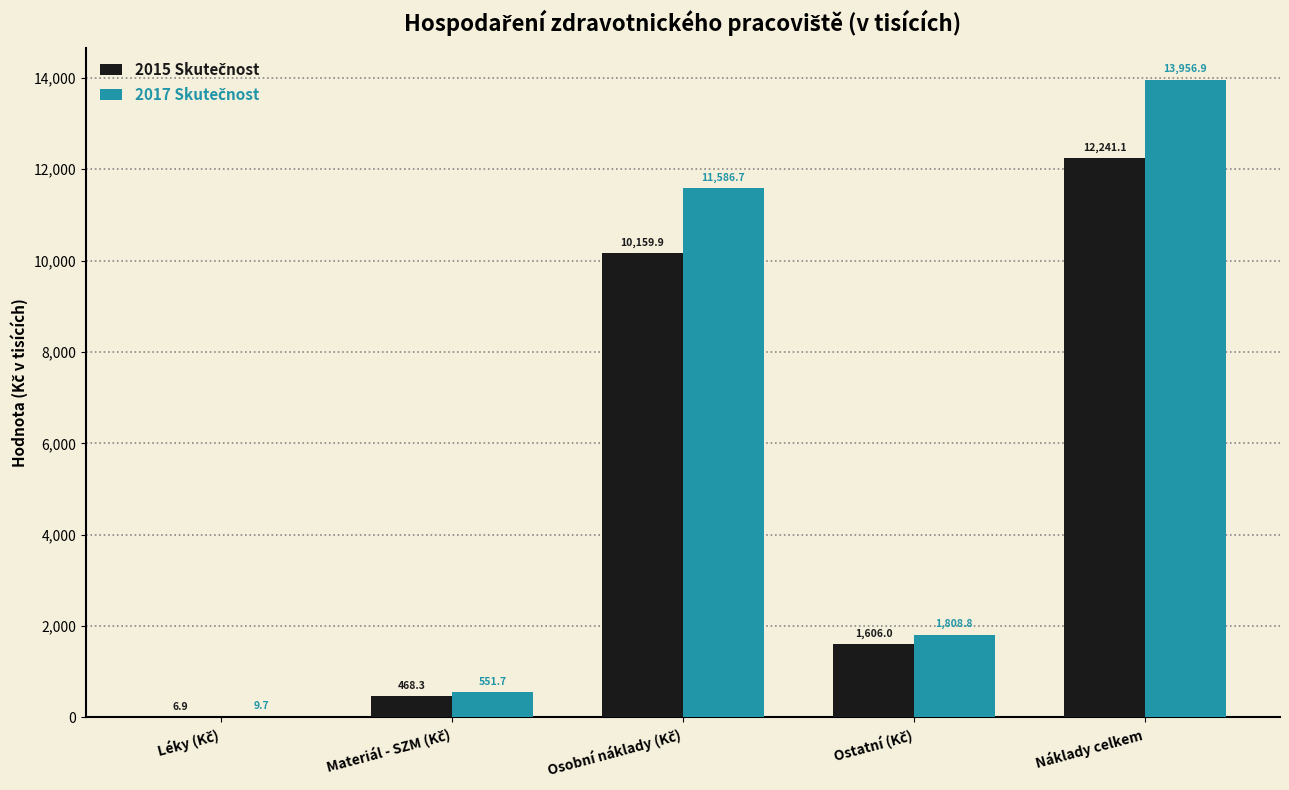

At which category does the chart reach its peak across all series?

Náklady celkem